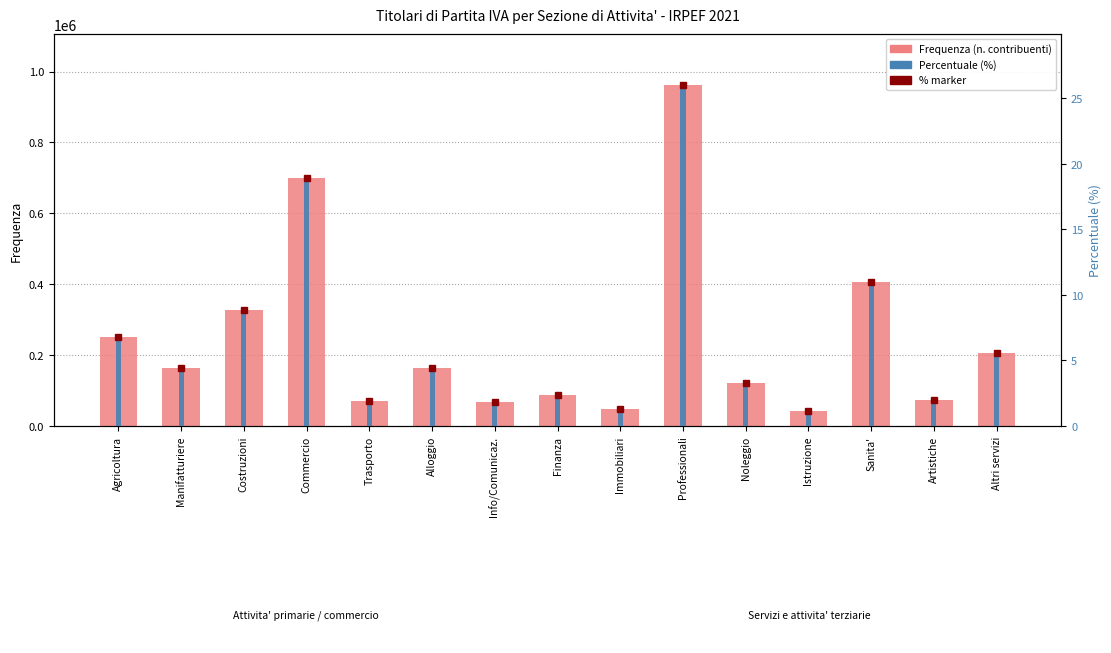

What value does the Frequenza series have at Artistiche?

73770.0